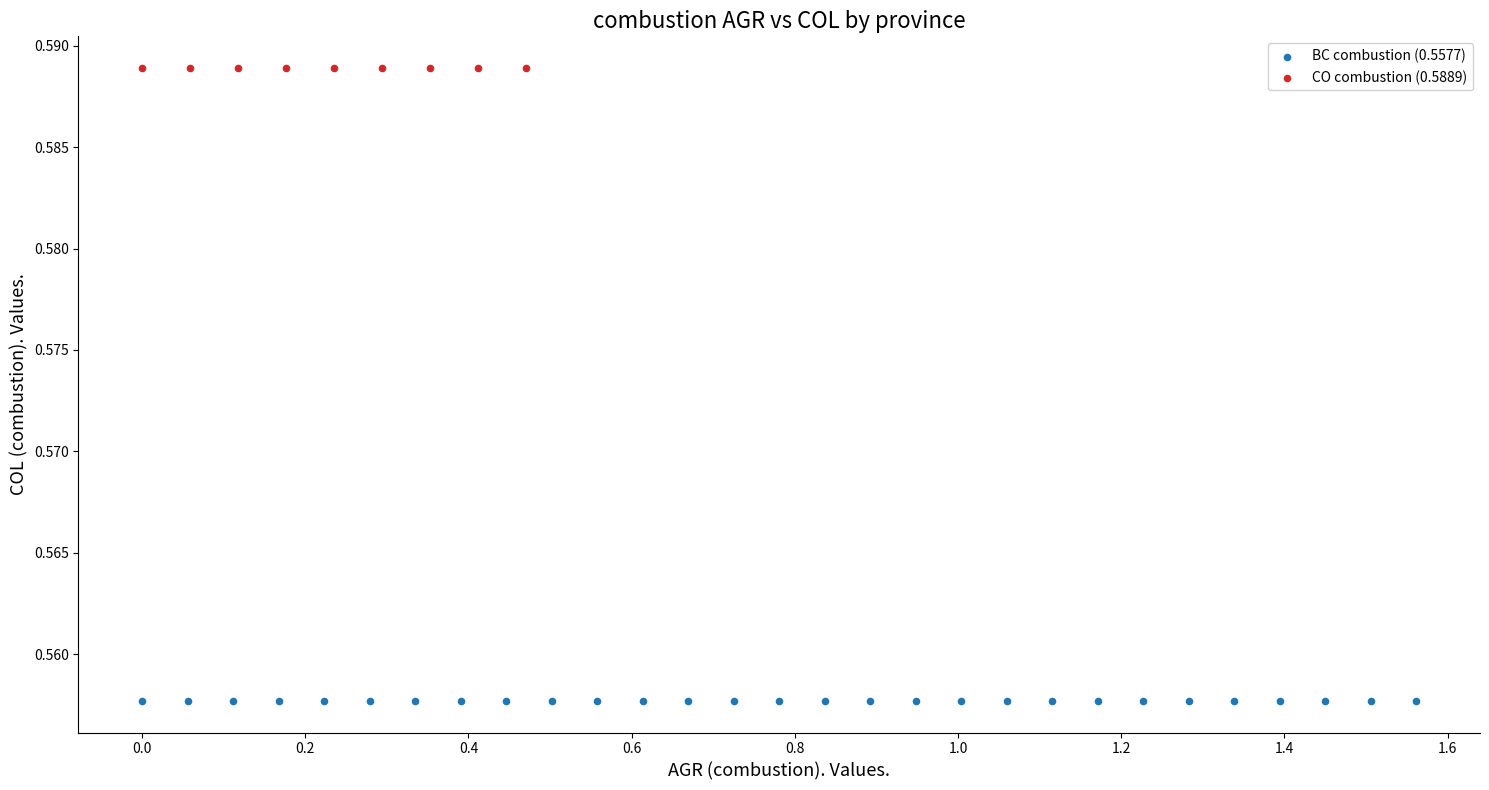

Which series reaches the minimum Y coordinate?

BC combustion (0.5577)